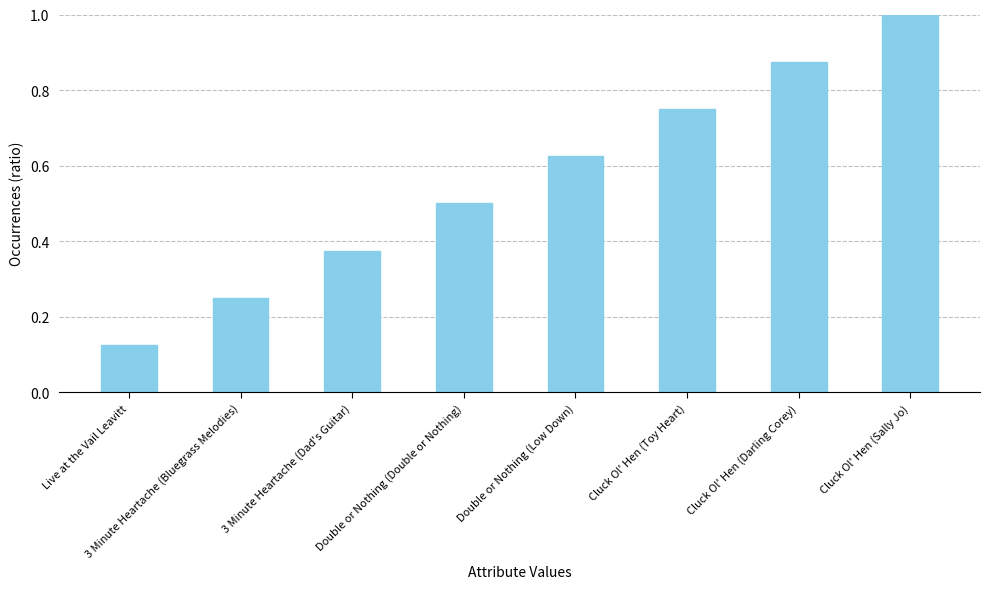

True or false: the data shows 0.2 at Cluck Ol' Hen (Toy Heart).

False